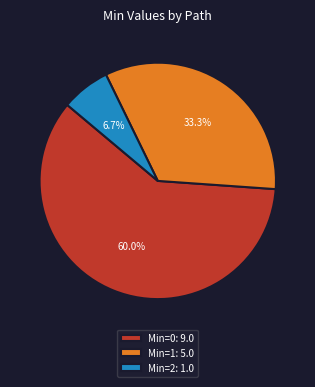

What is the largest slice in the pie chart?

Min=0: 9.0